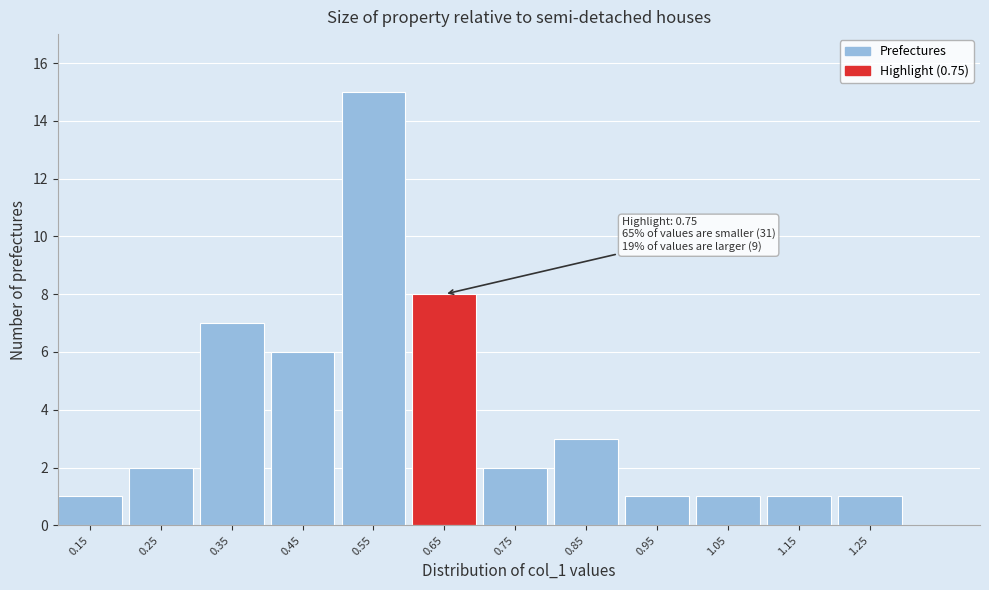

Reading right to left, transcribe all the data shown in this chart.

1	1	1	1	3	2	8	15	6	7	2	1